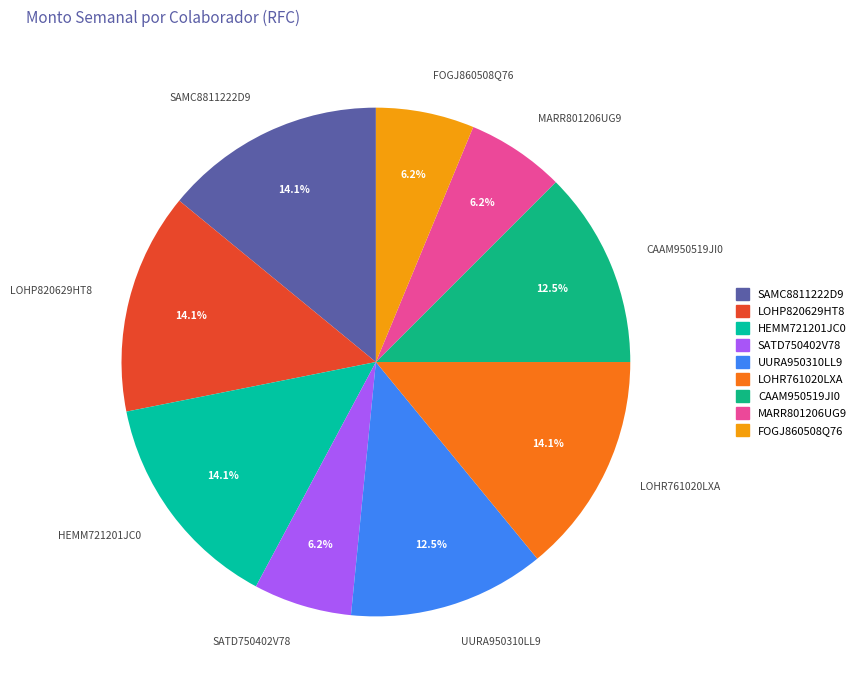

To the nearest percent, what is the average slice percentage?

11%